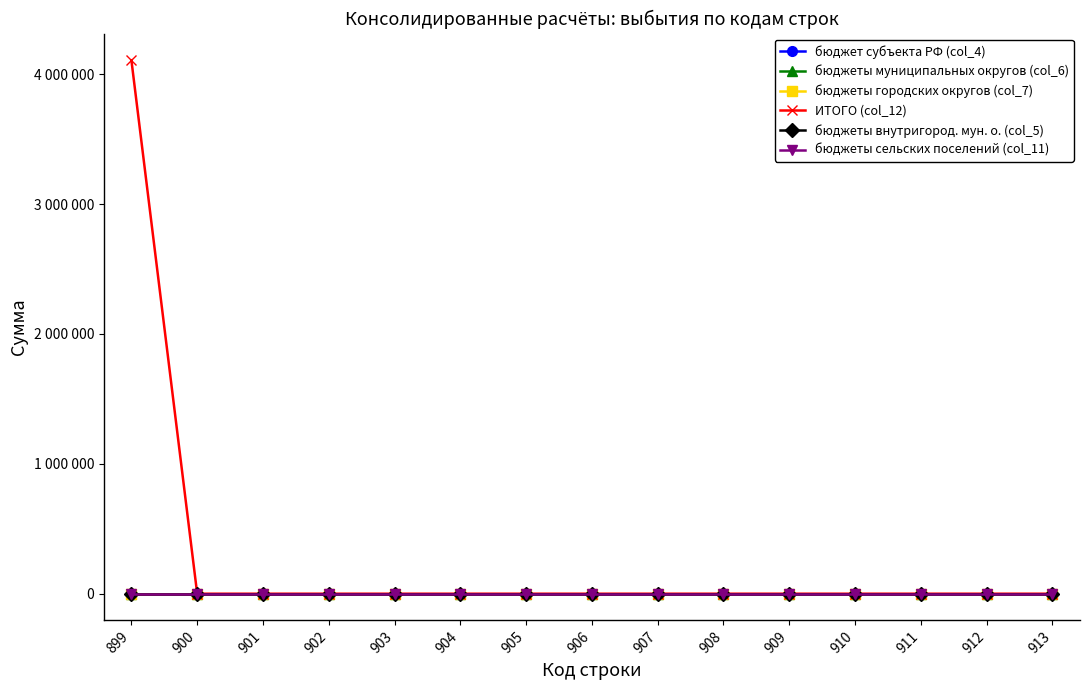

Reading right to left, transcribe all the data shown in this chart.

бюджет субъекта РФ (col_4): 0	0	0	0	0	0	0	0	0	0	0	0	0	0	0
бюджеты муниципальных округов (col_6): 0	0	0	0	0	0	0	0	0	0	0	0	0	0	0
бюджеты городских округов (col_7): 0	0	0	0	0	0	0	0	0	0	0	0	0	0	0
ИТОГО (col_12): 0	0	0	0	0	0	0	0	0	0	0	0	0	0	4107600
бюджеты внутригород. мун. о. (col_5): 0	0	0	0	0	0	0	0	0	0	0	0	0	0	0
бюджеты сельских поселений (col_11): 0	0	0	0	0	0	0	0	0	0	0	0	0	0	0